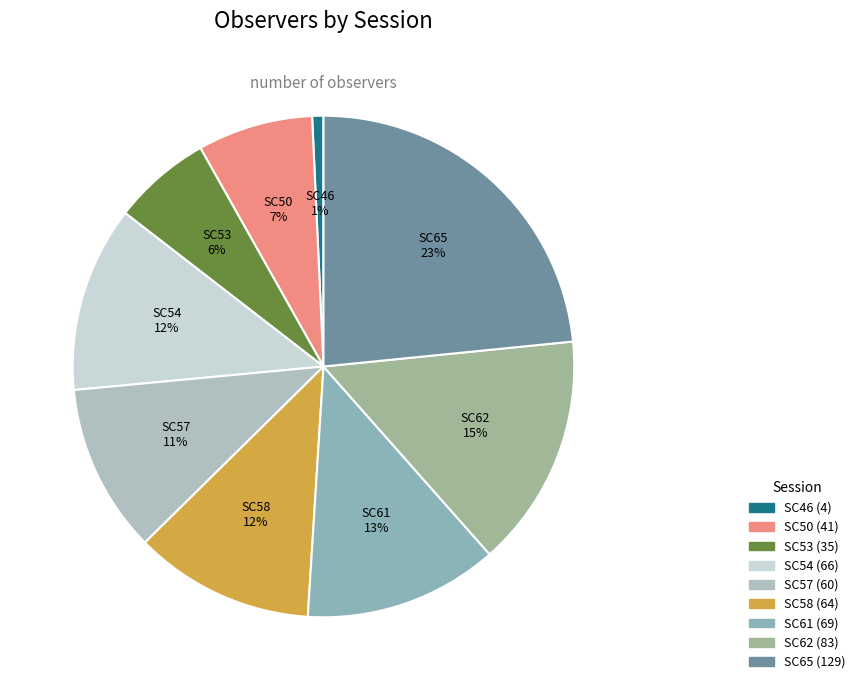

Is SC53 the majority of the pie?

No